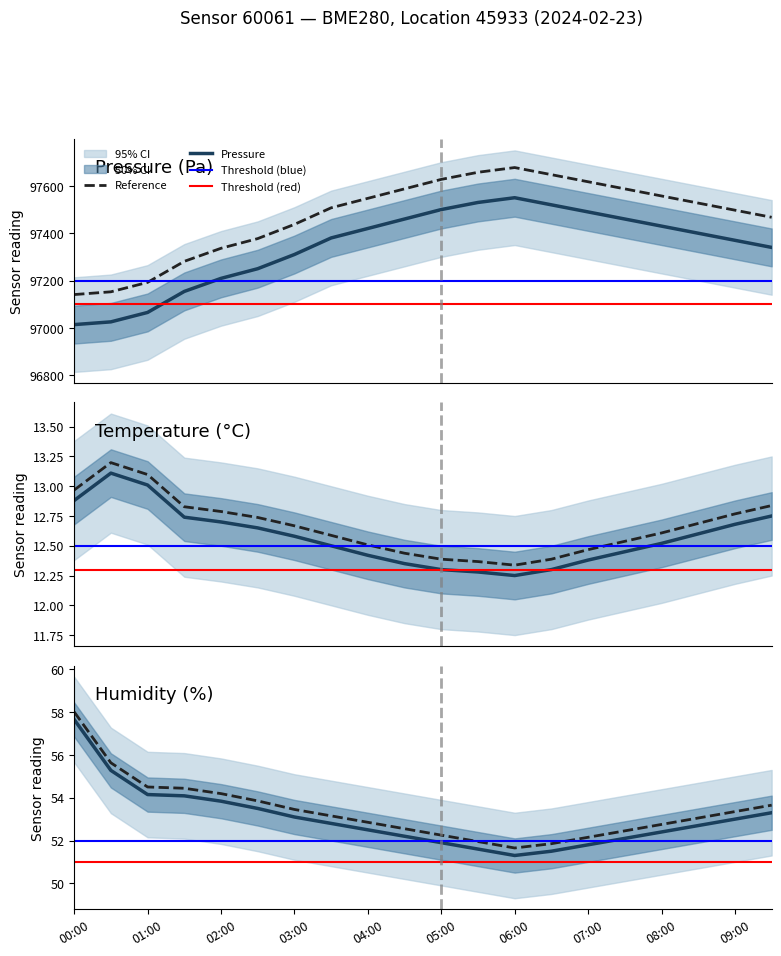

True or false: humidity and temperature cross at least once.

False